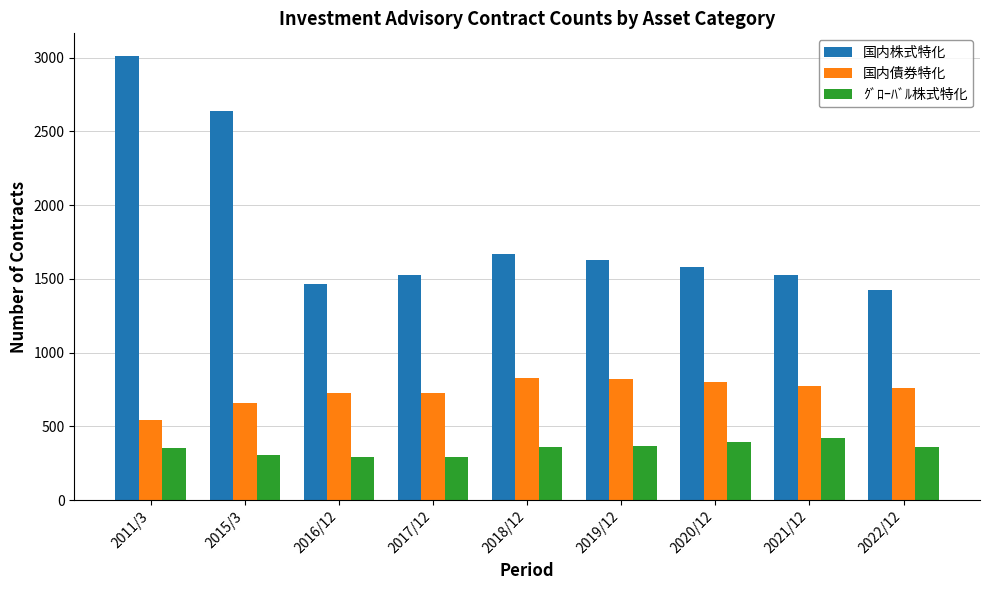

What is the label of the 8th bar from the right?

2015/3